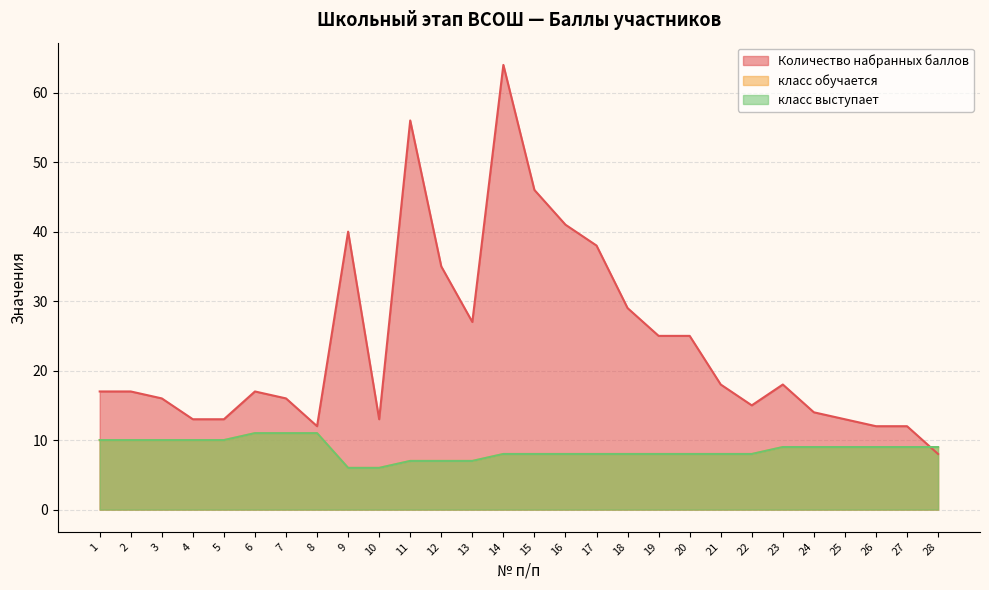

Rank the categories by класс выступает value from highest to lowest.

6, 7, 8, 1, 2, 3, 4, 5, 23, 24, 25, 26, 27, 28, 14, 15, 16, 17, 18, 19, 20, 21, 22, 11, 12, 13, 9, 10